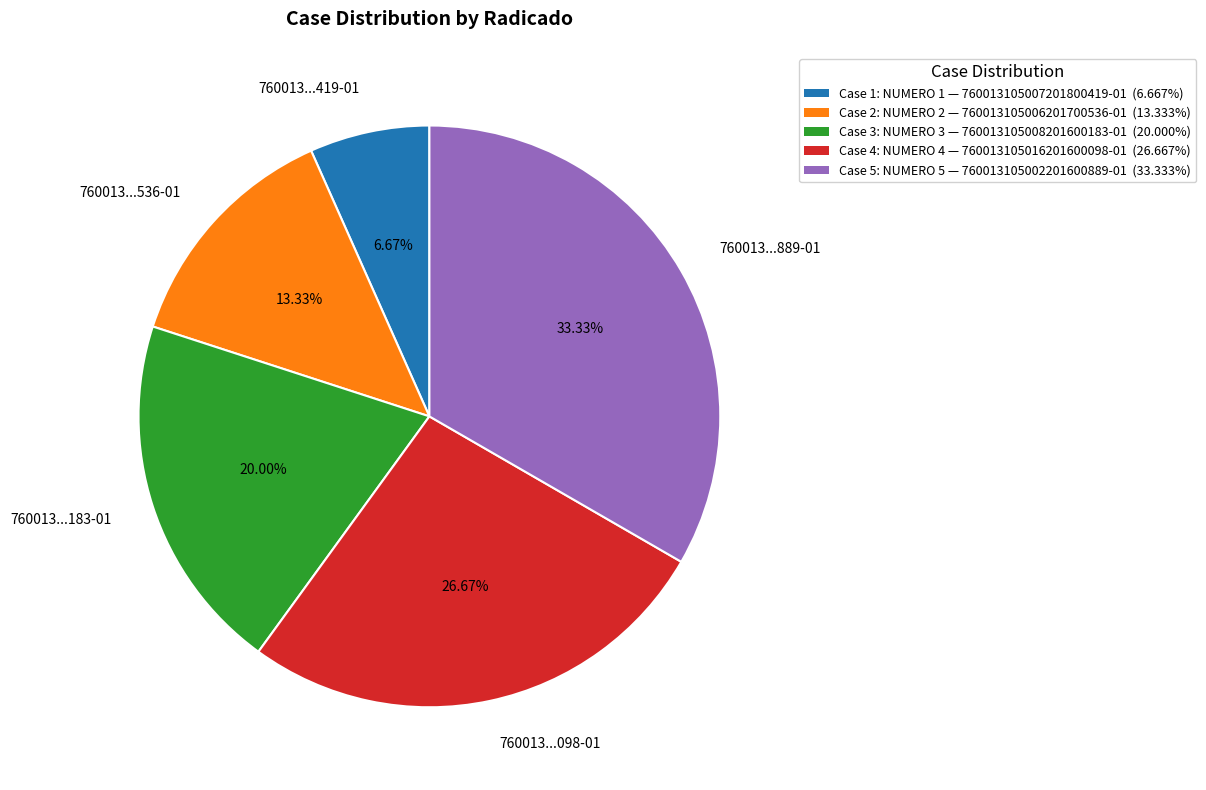

Does 760013...419-01 represent more than half of the total?

No